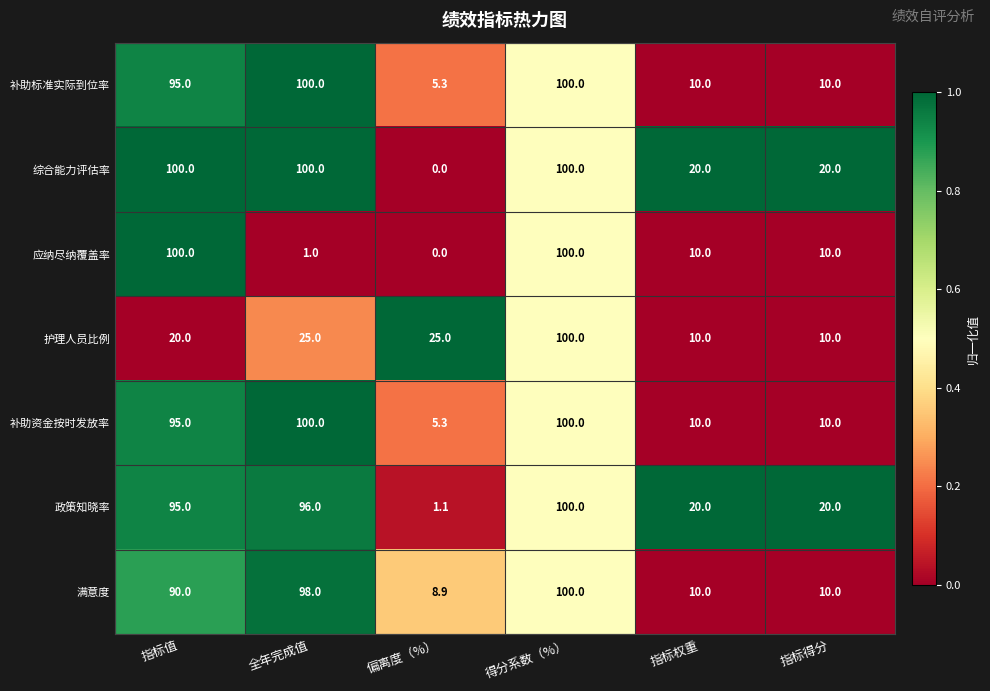

Is it true that 补助资金按时发放率 equals 3.5 at 指标权重?

False